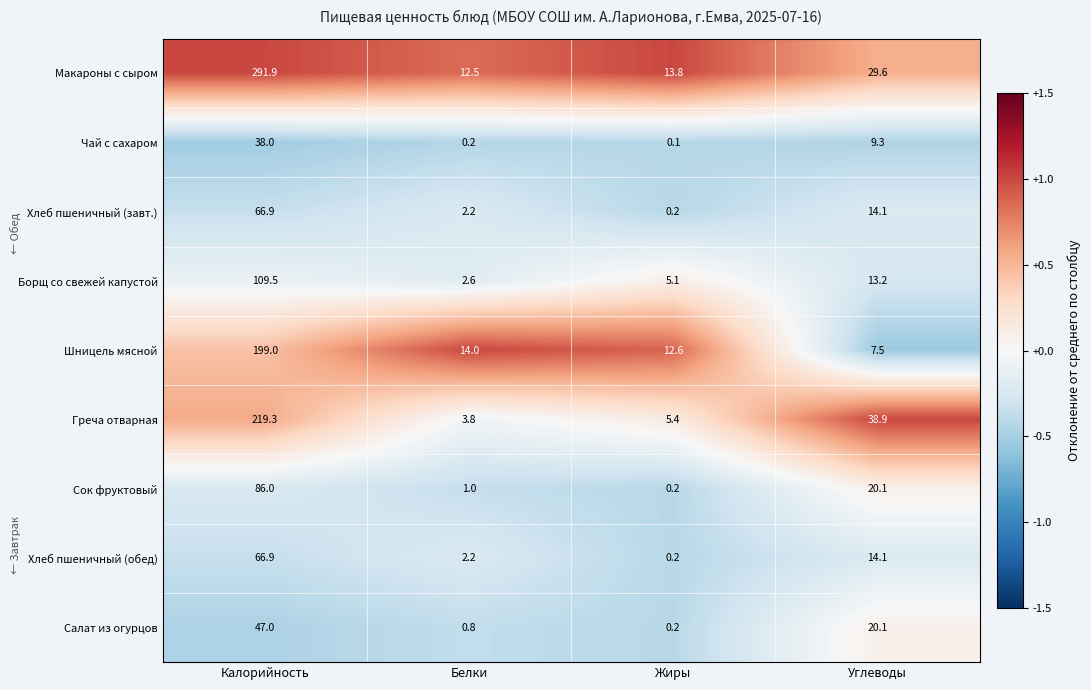

What is the difference between the highest and lowest values at Белки?

13.8